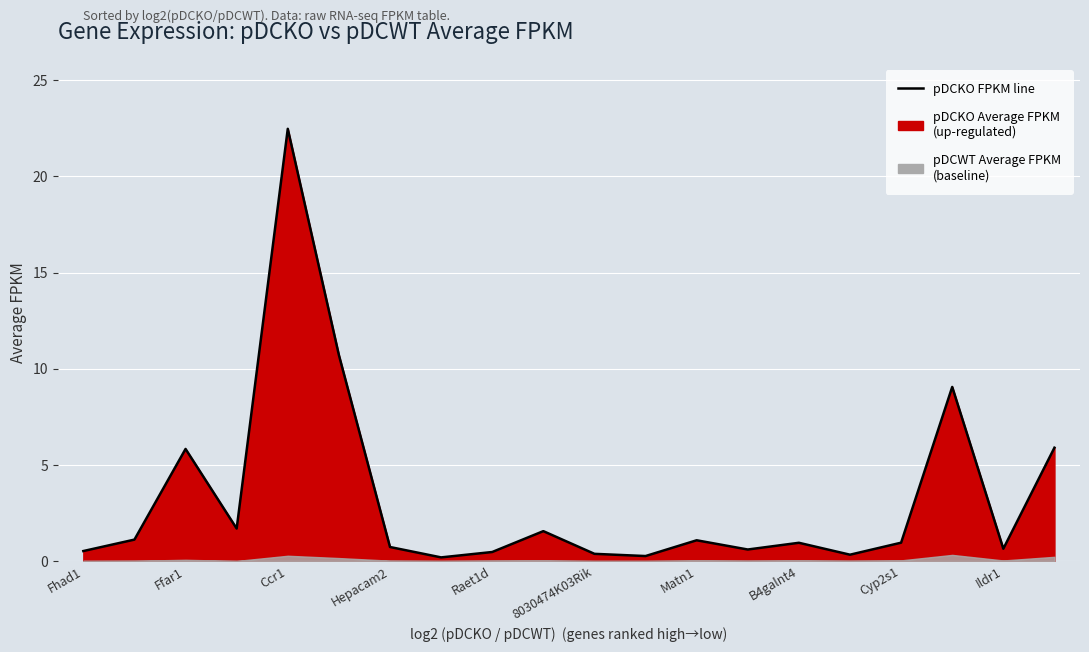

Reading left to right, list all the values displayed in this chart.

0.5	1.1	5.8	1.7	22.5	10.7	0.7	0.2	0.5	1.6	0.4	0.3	1.1	0.6	0.9	0.3	0.9	9.1	0.6	5.9